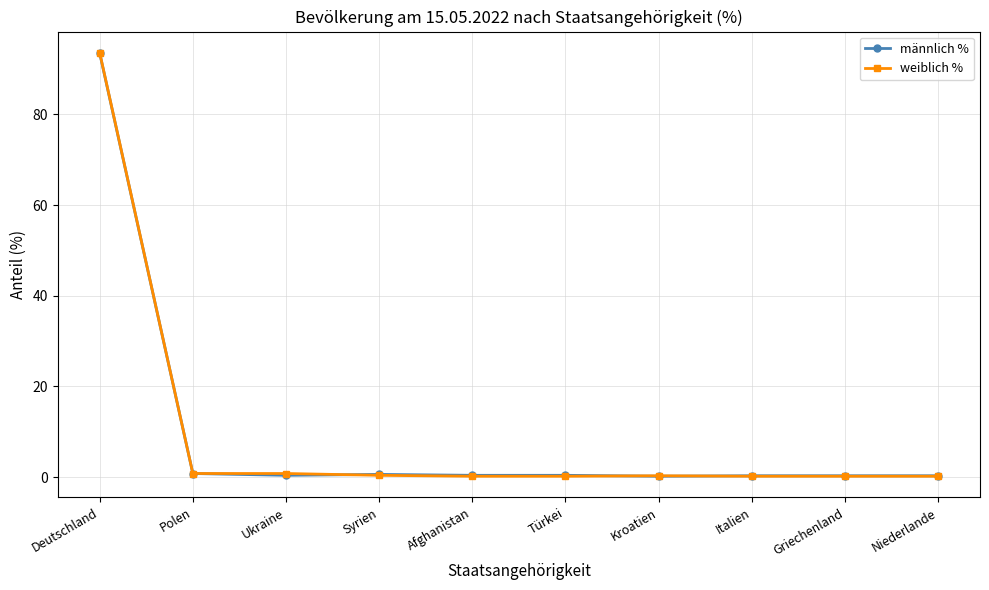

What is the maximum value shown in the chart?

93.6